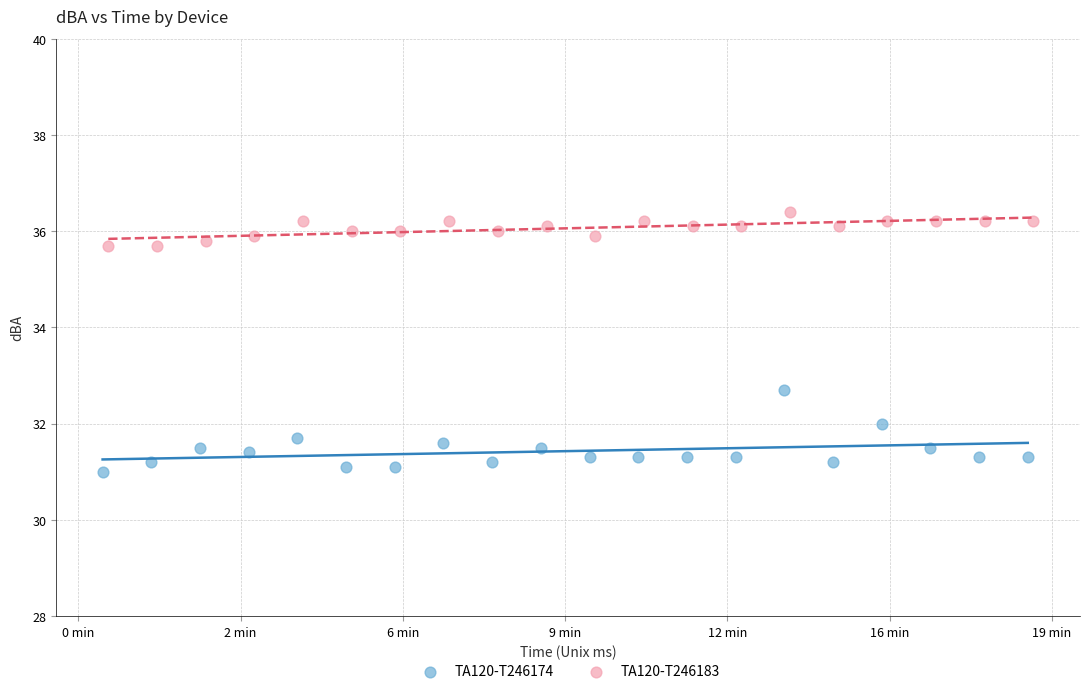

Which series reaches the minimum Y coordinate?

TA120-T246174